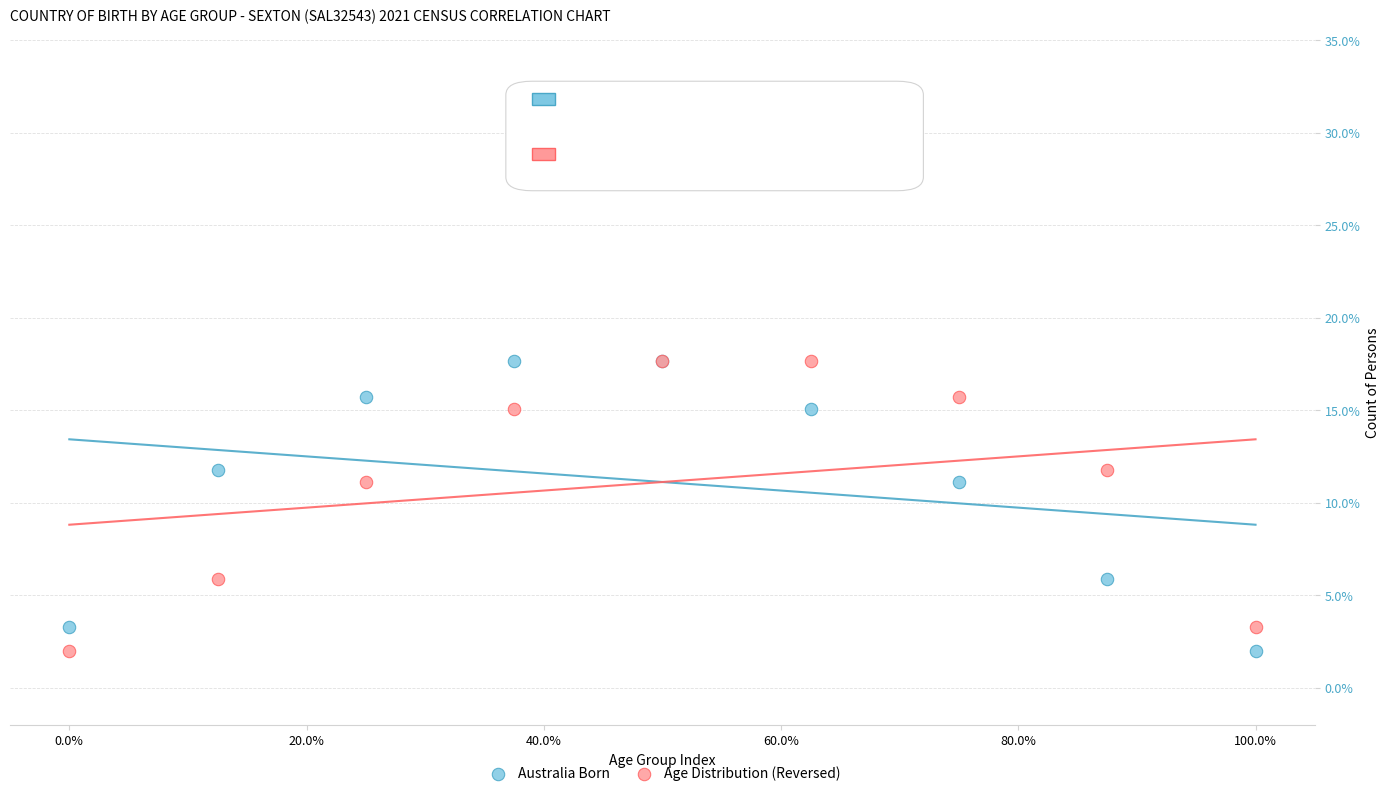

What are all the series names shown in the legend?

Australia Born, Age Distribution (Reversed)